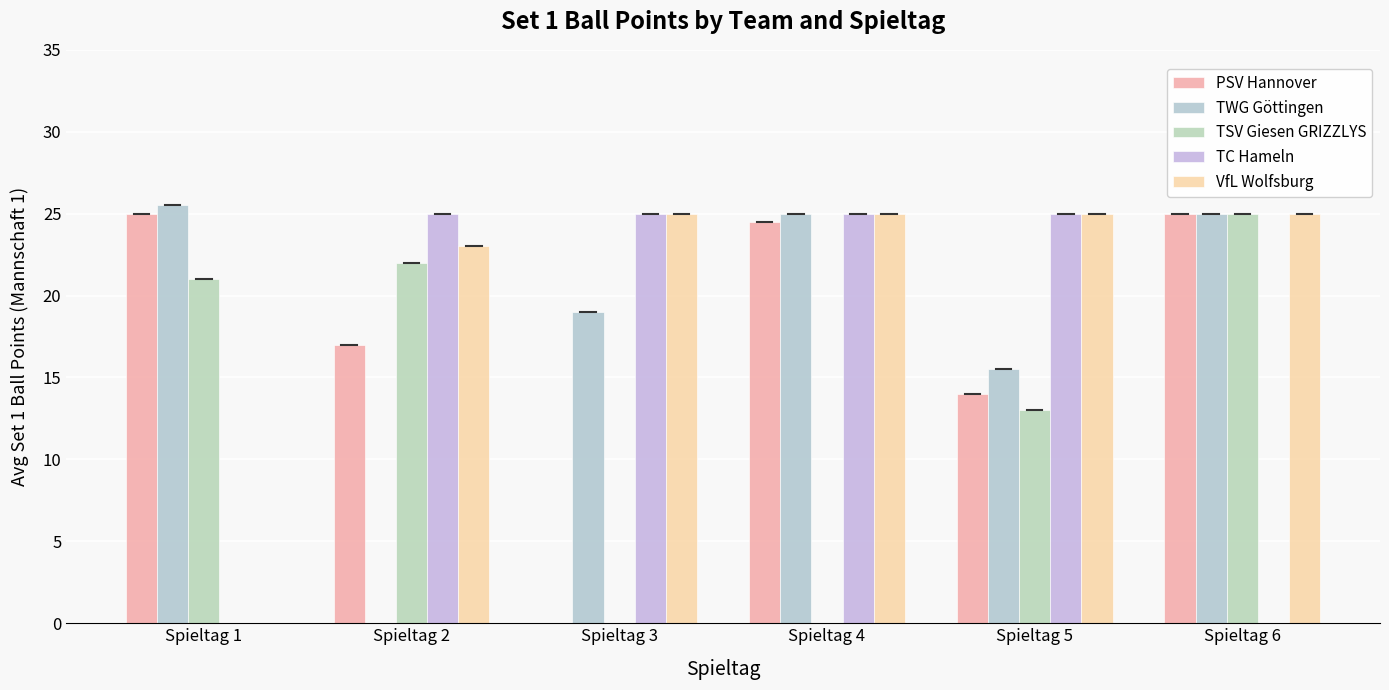

Which series changed the most between Spieltag 1 and Spieltag 4?

TC Hameln